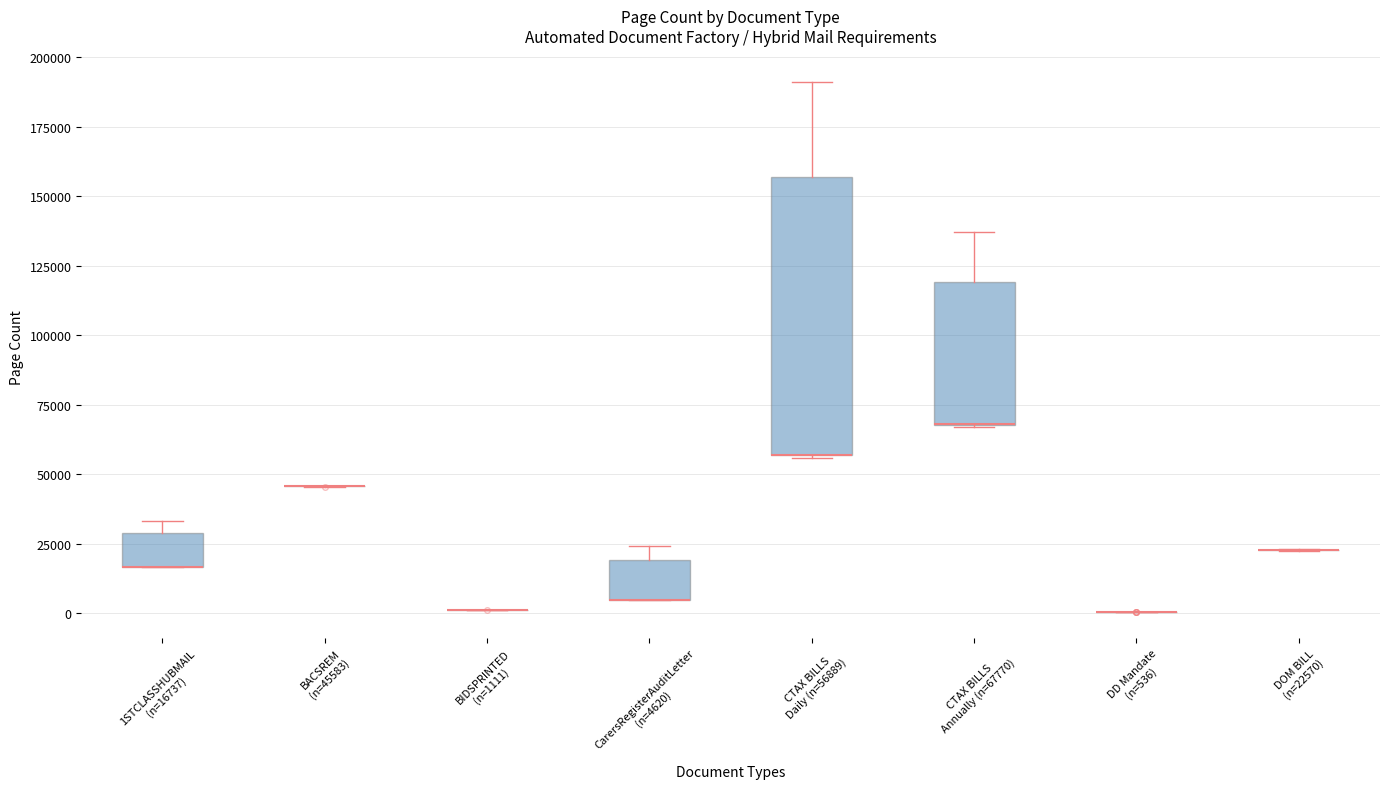

Reading left to right, transcribe this box plot: for each box, give where its median line is, the range the box spans, and where its two whiskers end, as read against the y-axis. The values are not printed on the chart, so give them approximately, as read against the axis.

1STCLASSHUBMAIL (n=16737): median 15000 (drawn on the box's lower edge), box 15000 to 30000, whiskers 15000 to 35000
BACSREM (n=45583): box collapsed to a line at 45000, whiskers 45000 to 45000
BIDSPRINTED (n=1111): box collapsed to a line at 0, whiskers 0 to 0
CarersRegisterAuditLetter (n=4620): median 5000 (drawn on the box's lower edge), box 5000 to 20000, whiskers 5000 to 25000
CTAX BILLS Daily (n=56889): median 55000 (drawn on the box's lower edge), box 55000 to 155000, whiskers 55000 to 190000
CTAX BILLS Annually (n=67770): median 70000 (drawn on the box's lower edge), box 70000 to 120000, whiskers 65000 to 135000
DD Mandate (n=536): box collapsed to a line at 0, whiskers 0 to 0
DOM BILL (n=22570): box collapsed to a line at 25000, whiskers 25000 to 25000